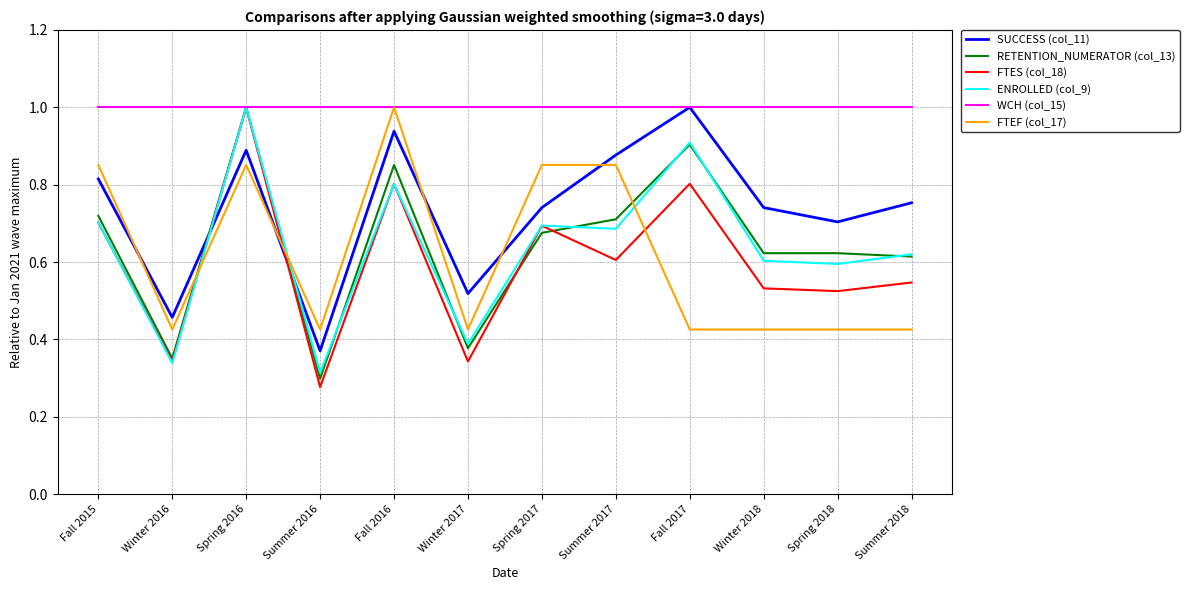

What is the total value across all series at Spring 2016?

5.7